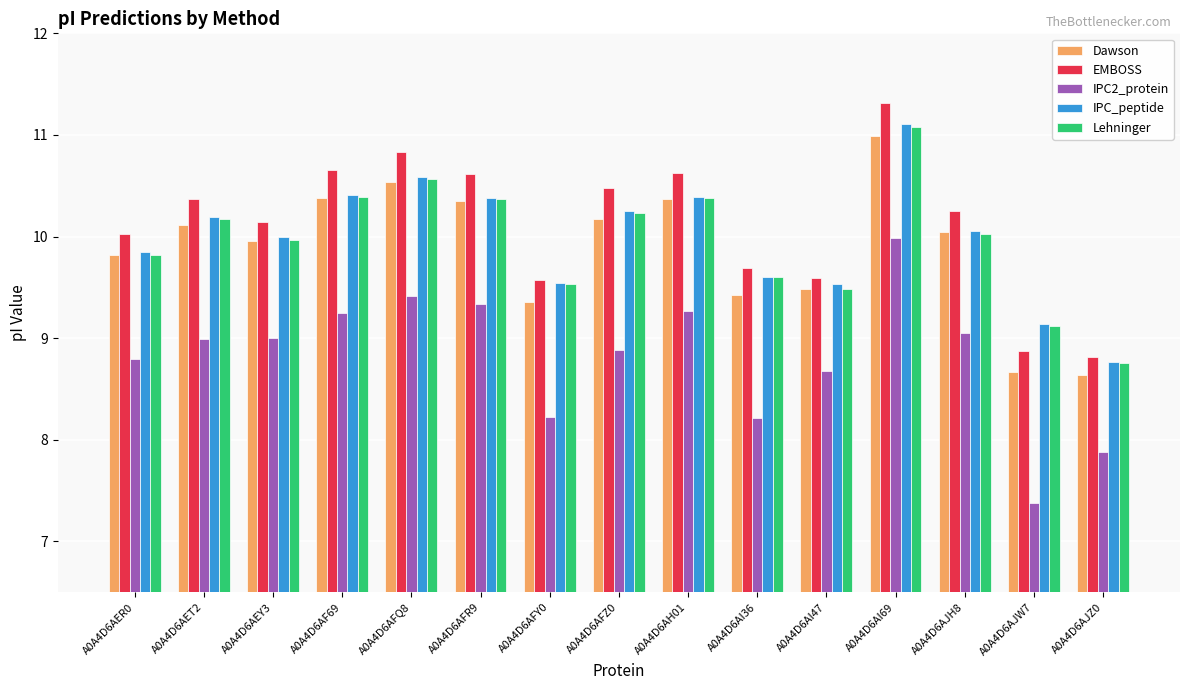

What is the spread (max minus min) of values at A0A4D6AFR9?

1.3